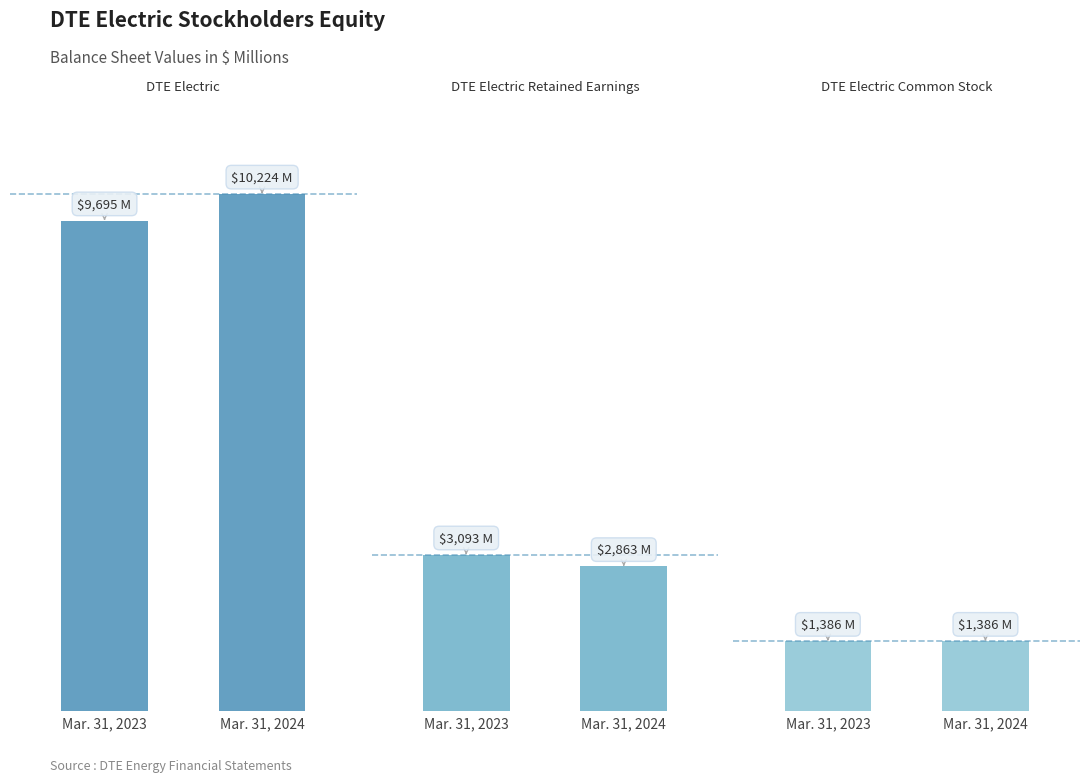

At which category is the sum across all series the highest?

Mar. 31, 2024